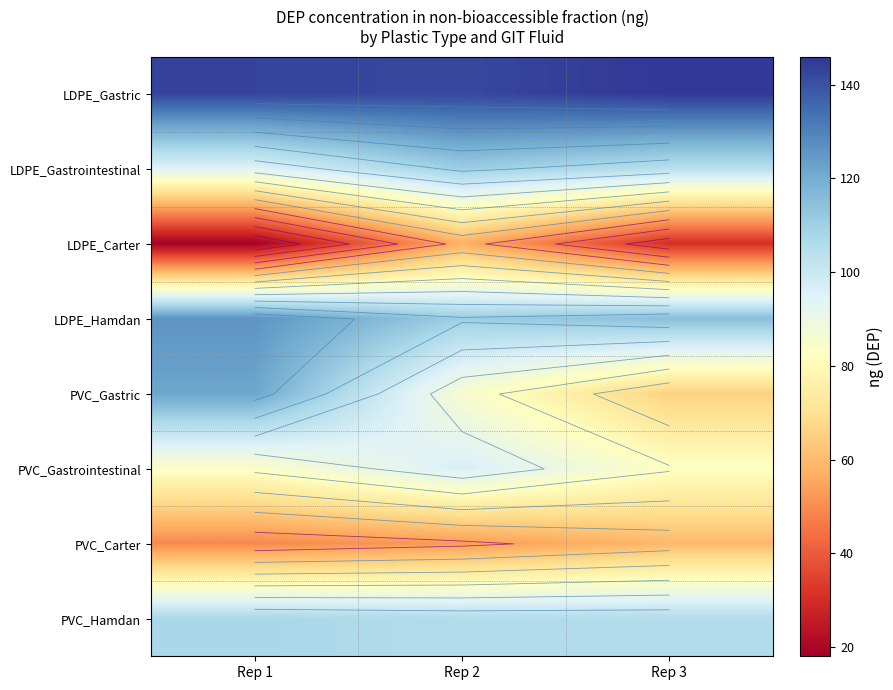

What is the sum of the PVC_Gastric values at Rep 1 and Rep 2?

207.5